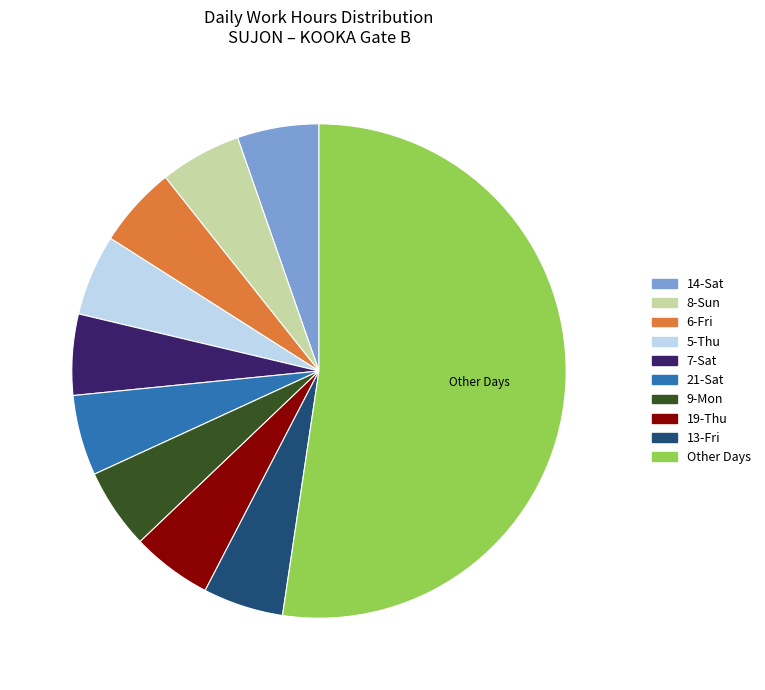

What is the ratio of the value at 21-Sat to the value at 14-Sat?

1.0